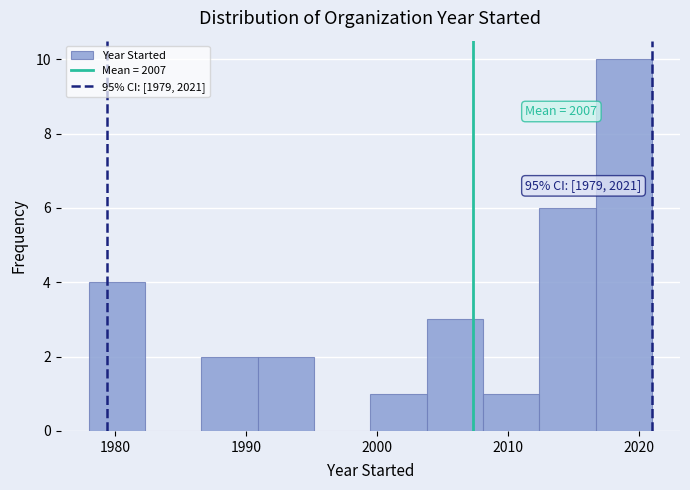

Over which range of the x-axis is the bar tallest?

2016.7 to 2021.0